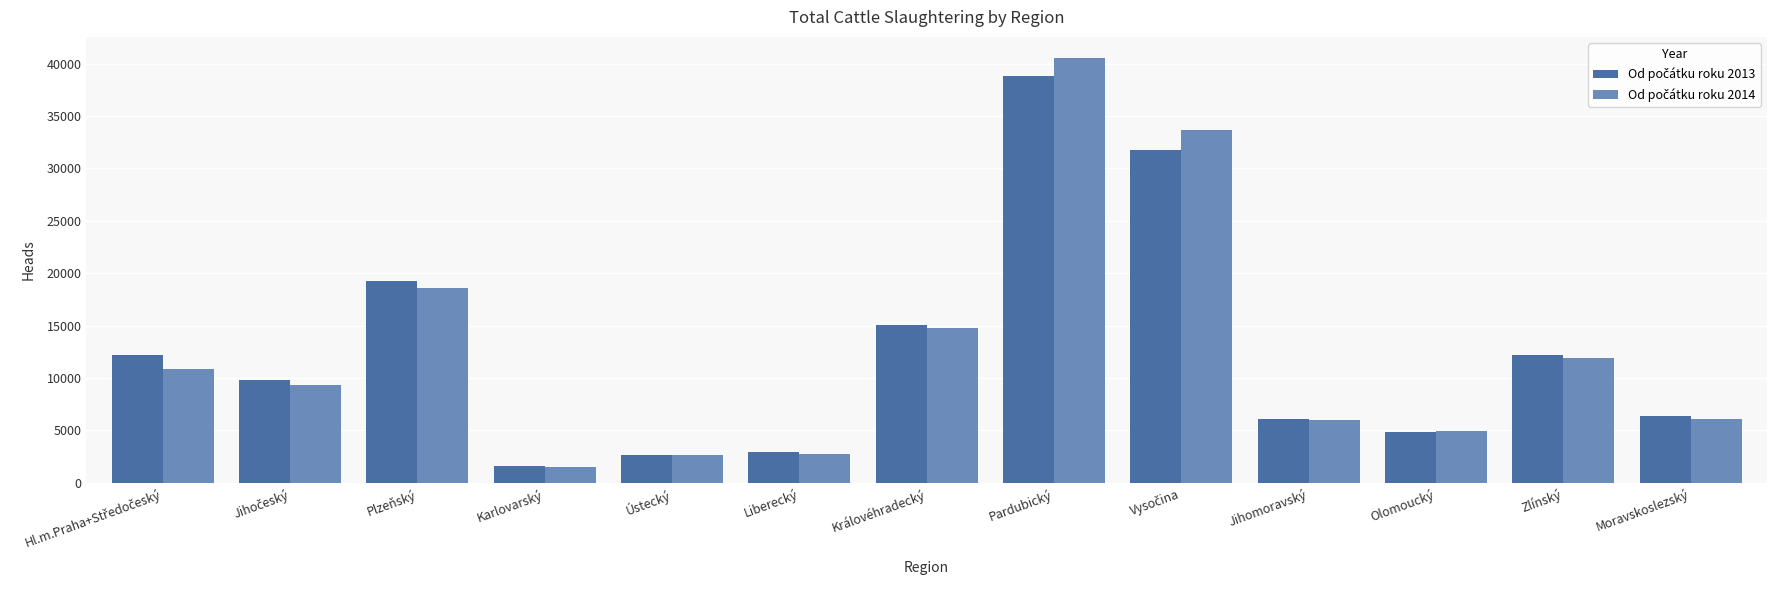

At which category is the sum across all series the highest?

Pardubický